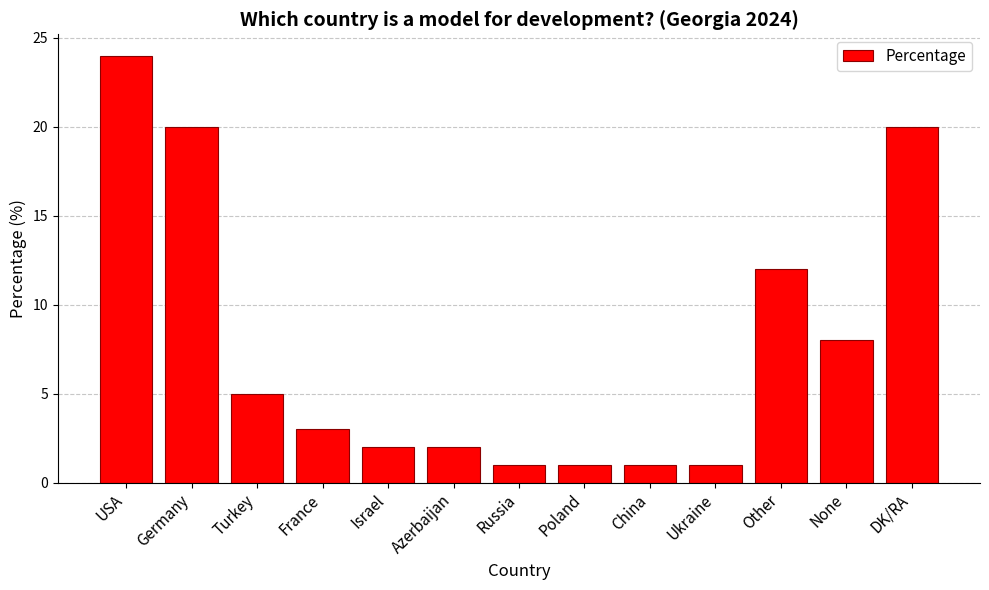

True or false: the data shows 1 at Israel.

False